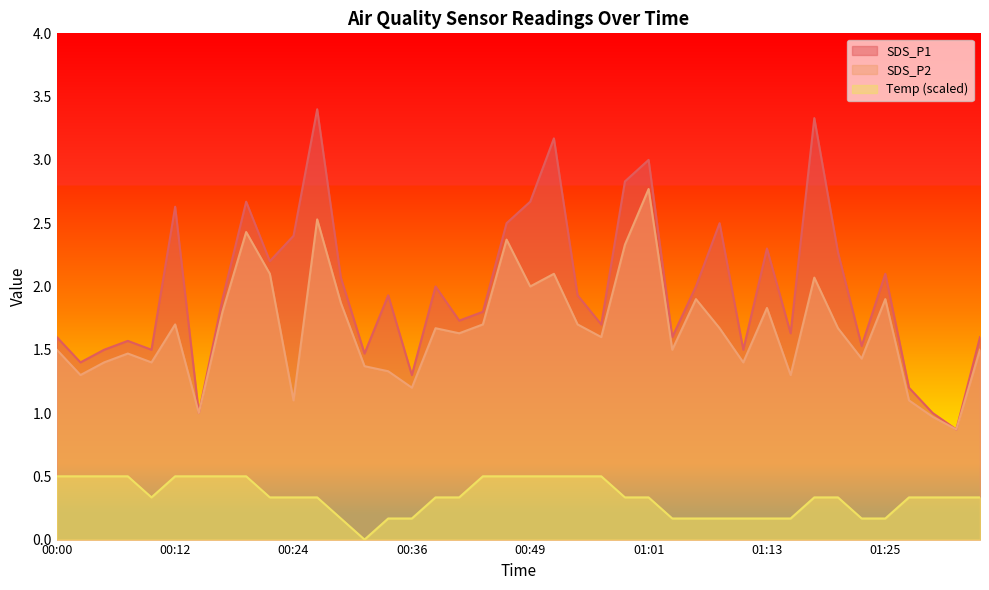

How many interior local valleys does the SDS_P1 series have?

13